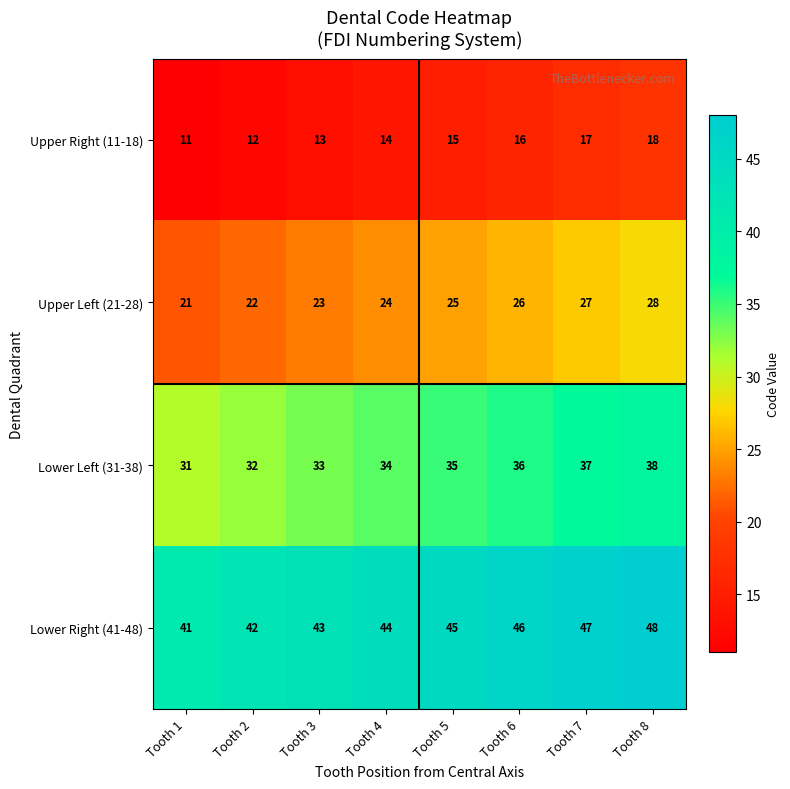

What is the minimum value shown in the chart?

11